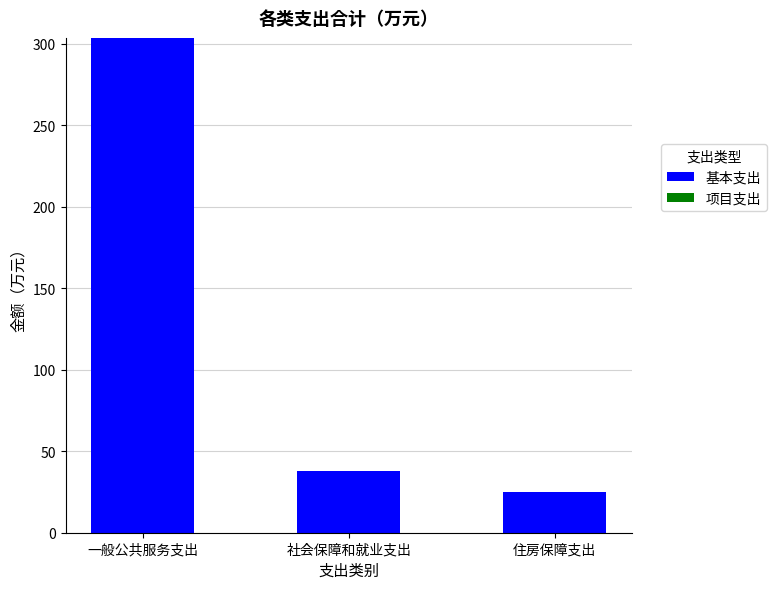

Which label corresponds to the largest value in the chart?

一般公共服务支出